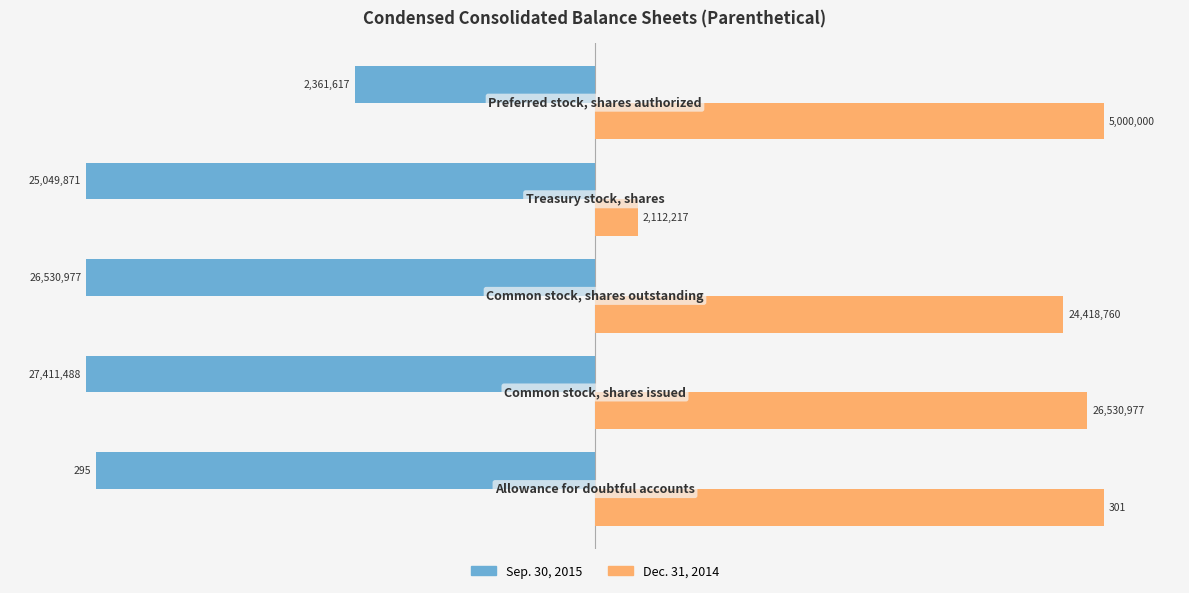

What are all the series names shown in the legend?

Sep. 30, 2015, Dec. 31, 2014